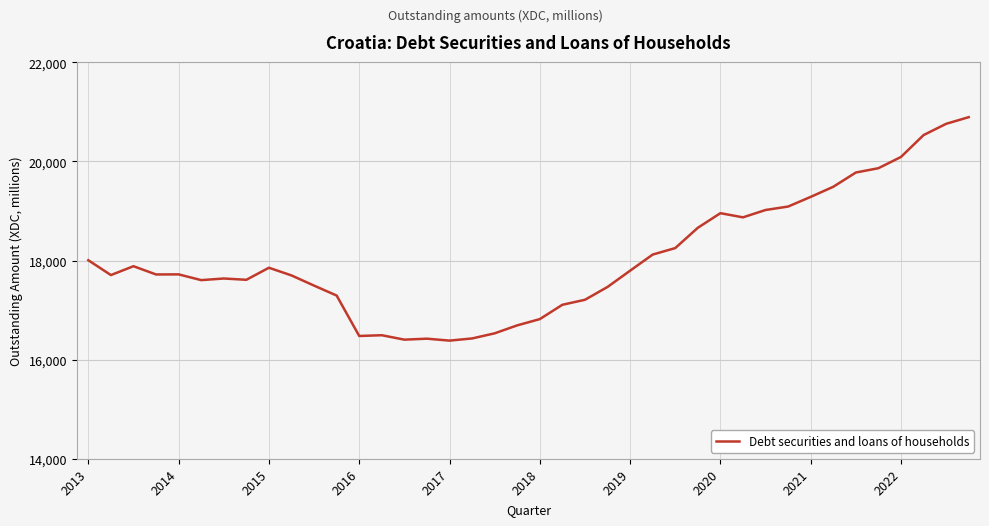

What is the maximum value shown in the chart?

20894.7